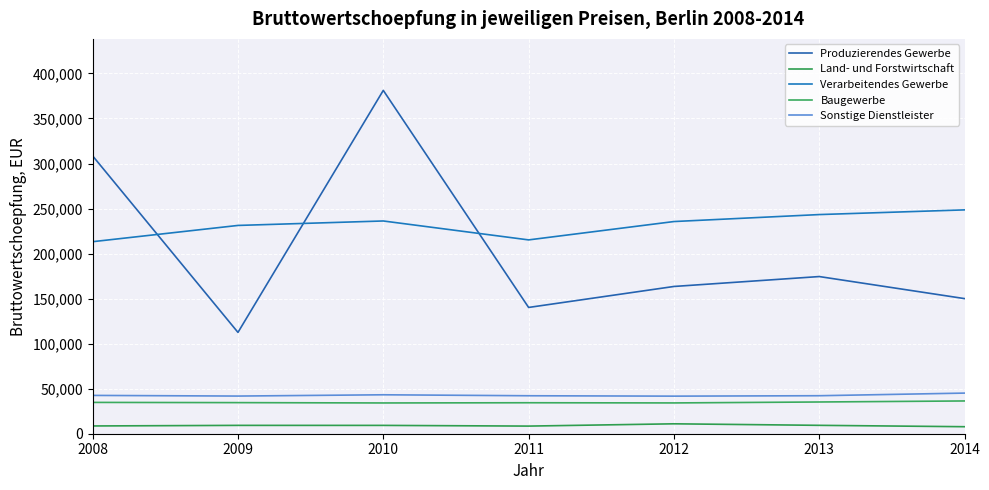

Rank the categories by Baugewerbe value from lowest to highest.

2010, 2012, 2011, 2009, 2008, 2013, 2014